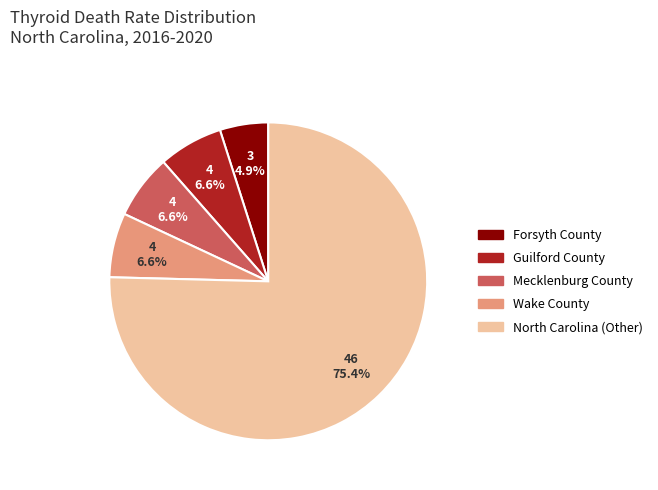

Combined, do North Carolina (Other) and Wake County account for over 50%?

Yes